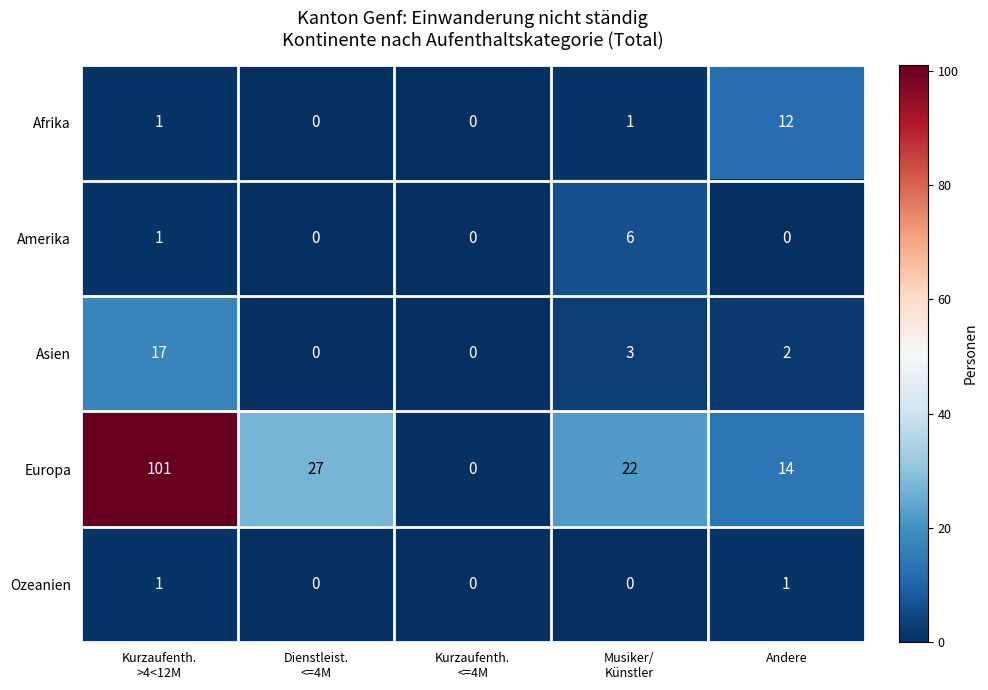

Is the value of Afrika at Andere greater than the value of Europa at Andere?

No